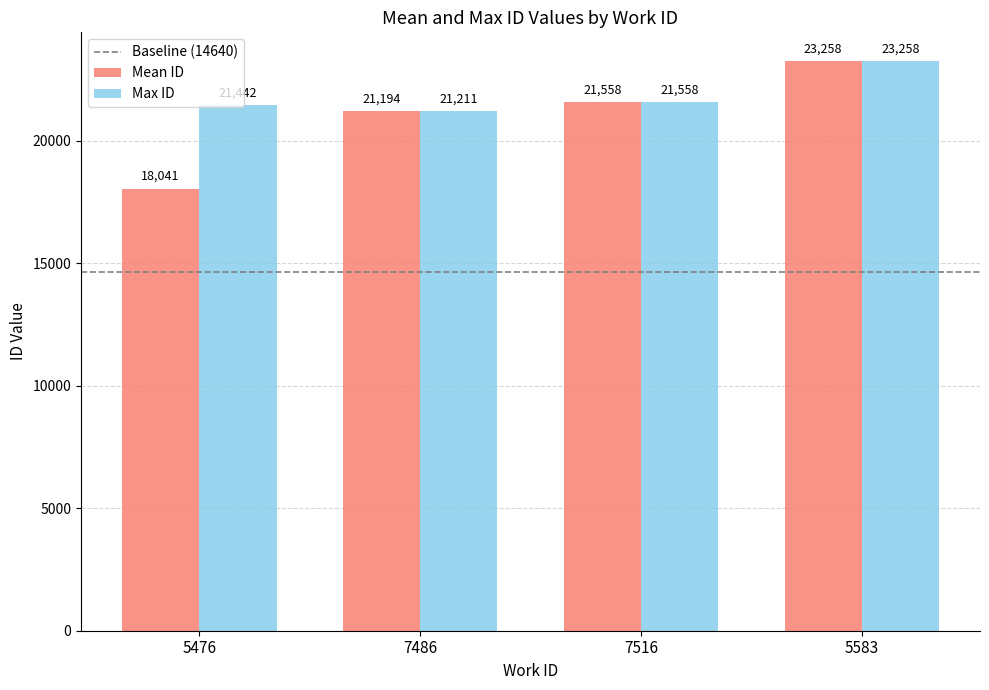

What is the difference between the highest and lowest values at 5583?

0